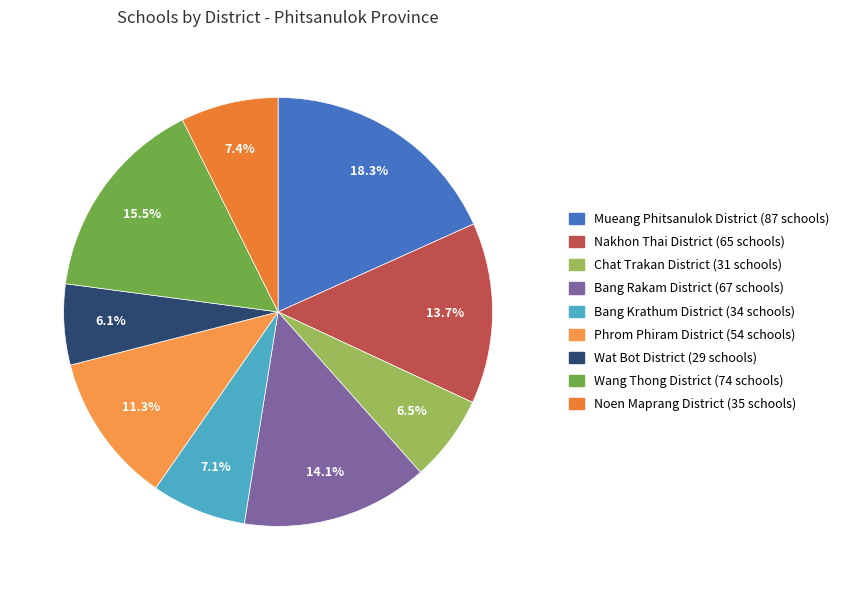

How many segments does this pie chart have?

9